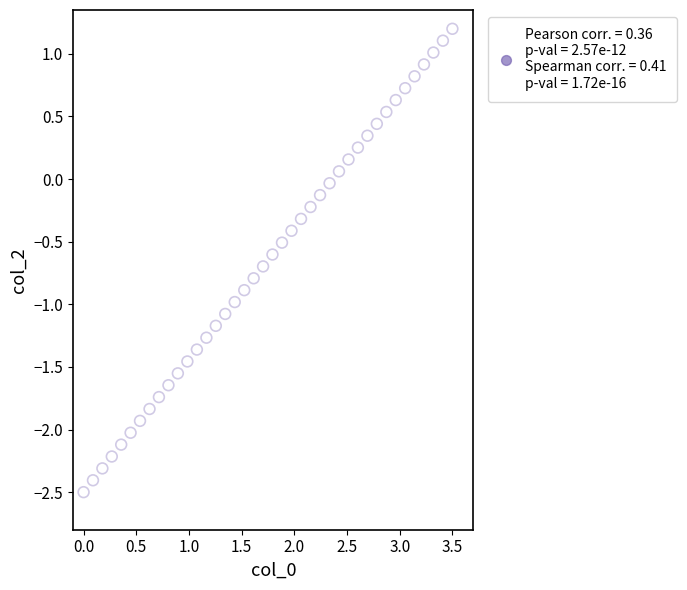

What is the range of Y values (max minus min)?

3.7